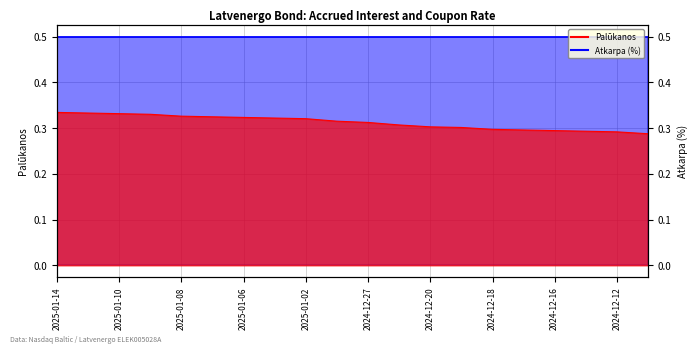

Which label corresponds to the smallest value in the chart?

2024-12-11